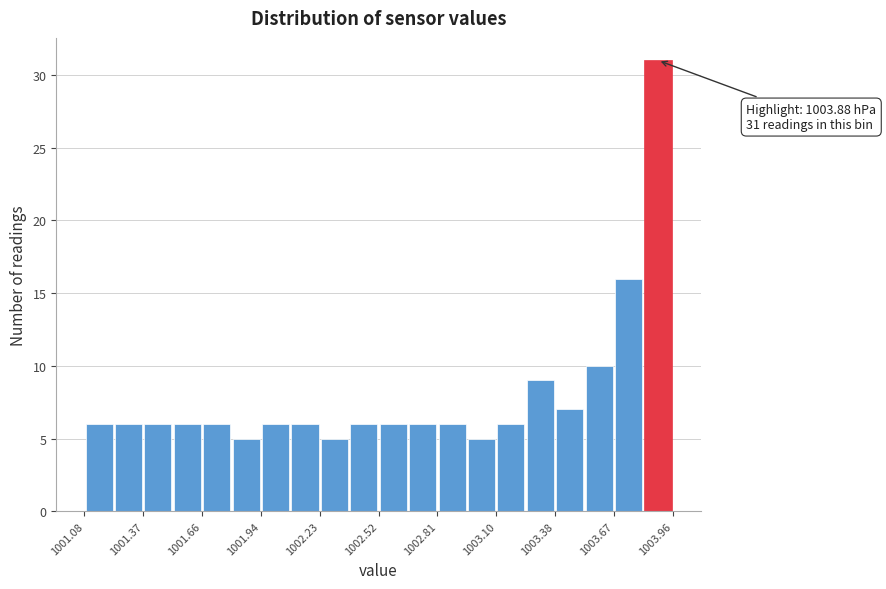

Around what value on the x-axis is the tallest bar? Give the approximate position of its centre, as read against the axis.

1003.90